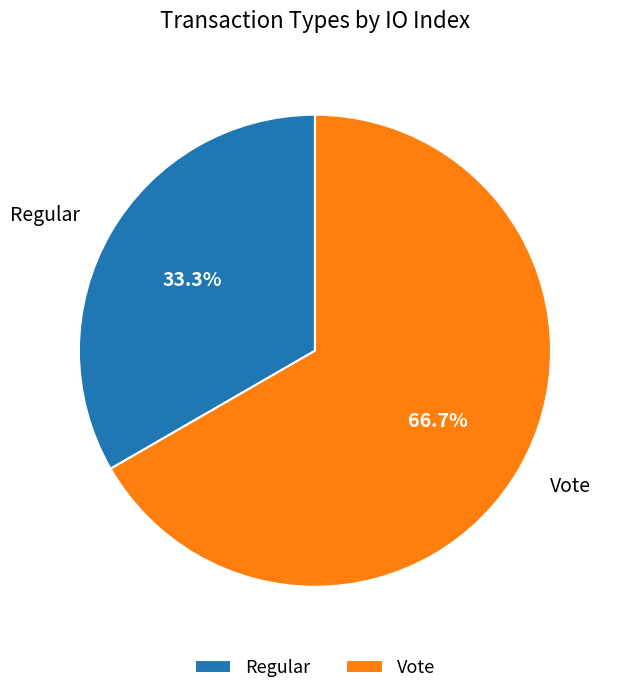

Does Vote account for over 50% of the chart?

Yes